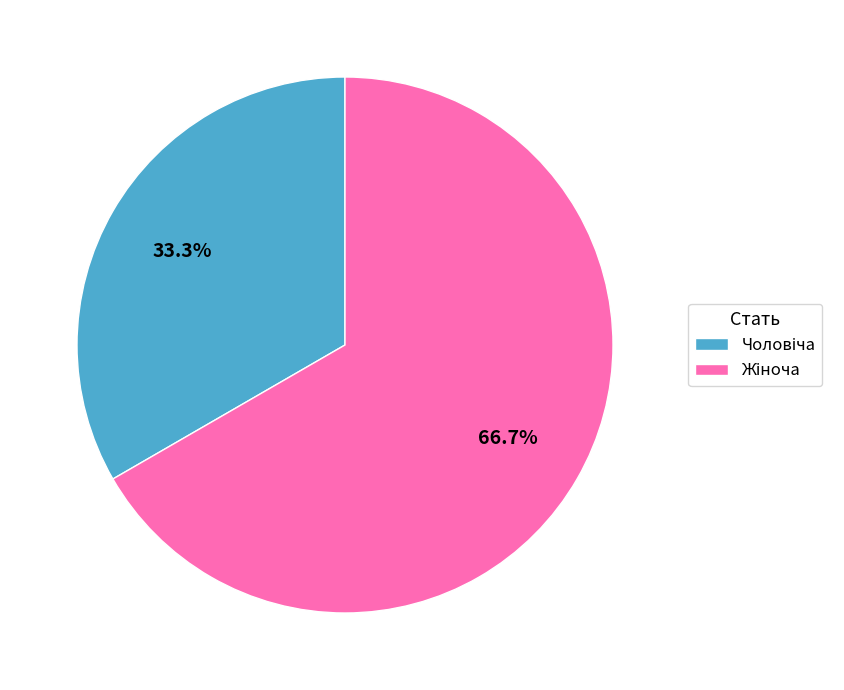

Is there a majority slice in this chart?

Yes